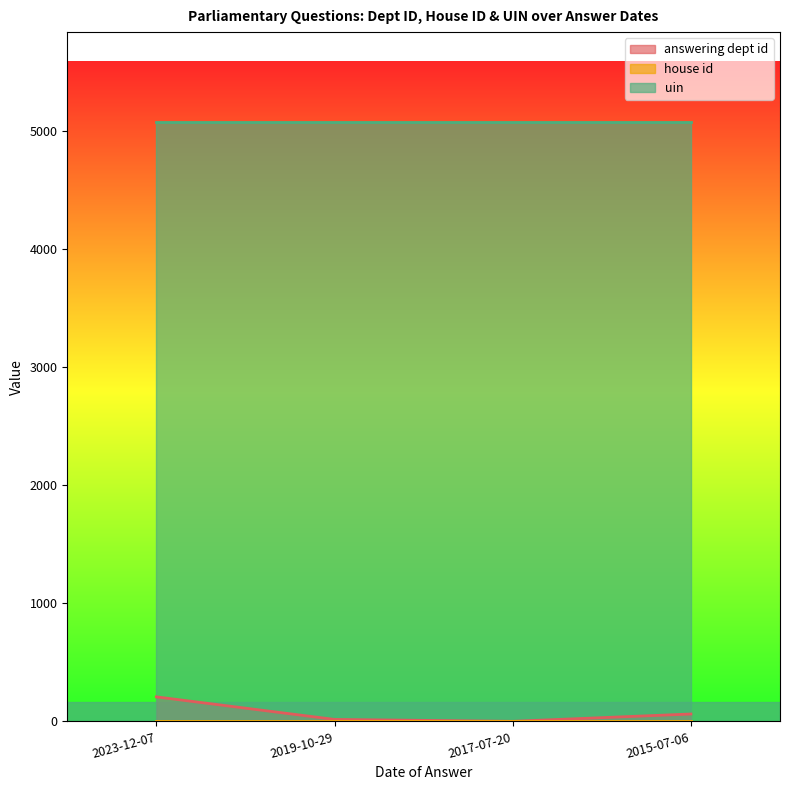

The value of answering dept id at 2015-07-06 is 63. True or false?

True